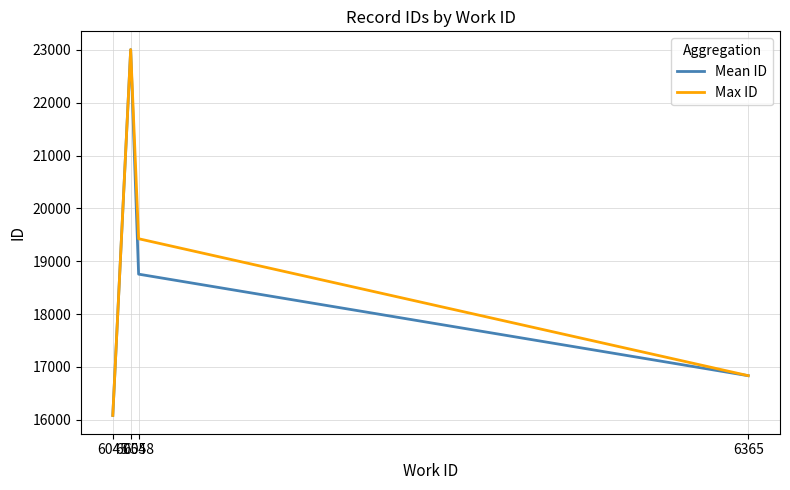

What is the difference between the Mean ID values at 6365 and 6054?

6171.5